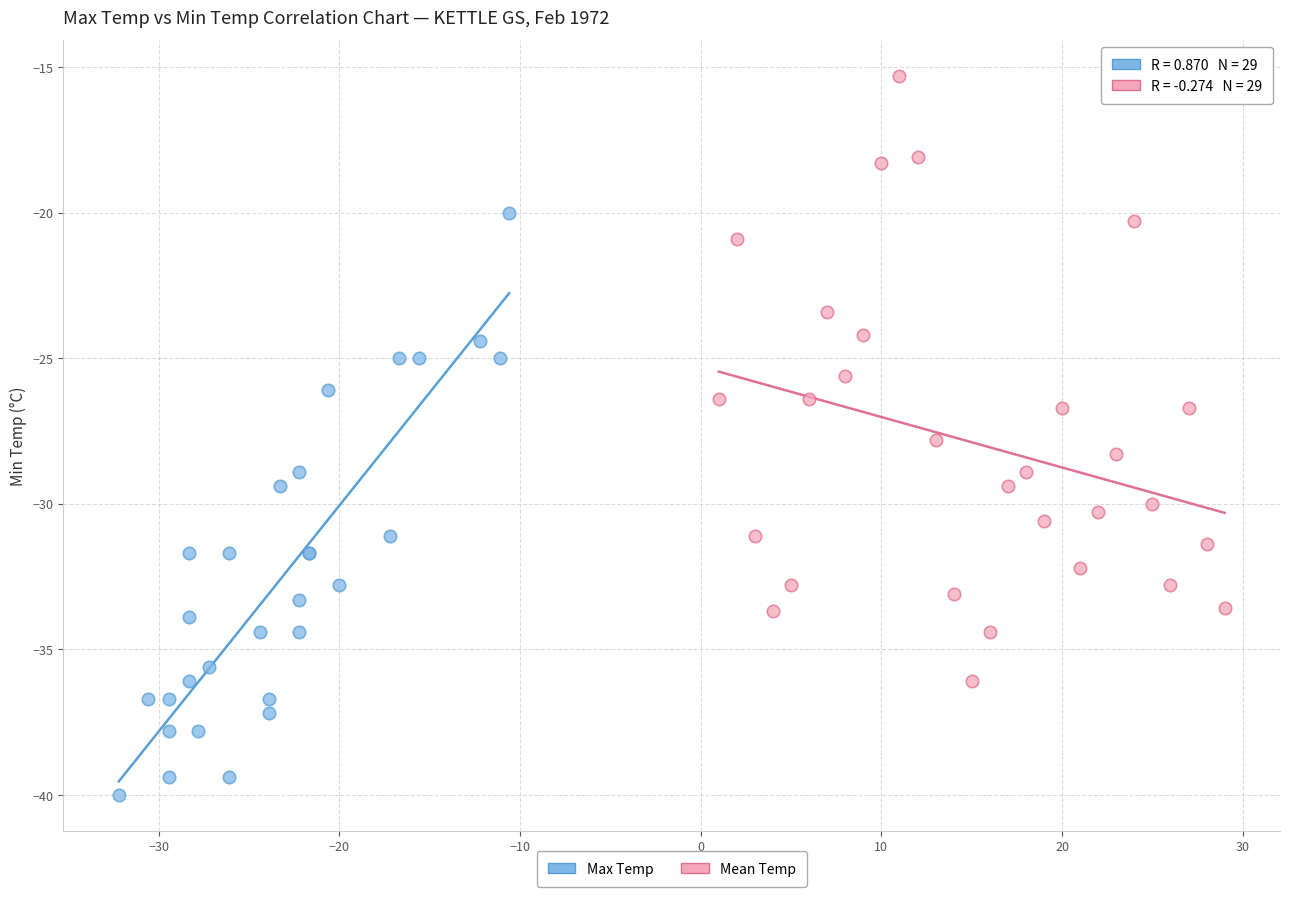

Which series reaches the minimum Y coordinate?

Max Temp